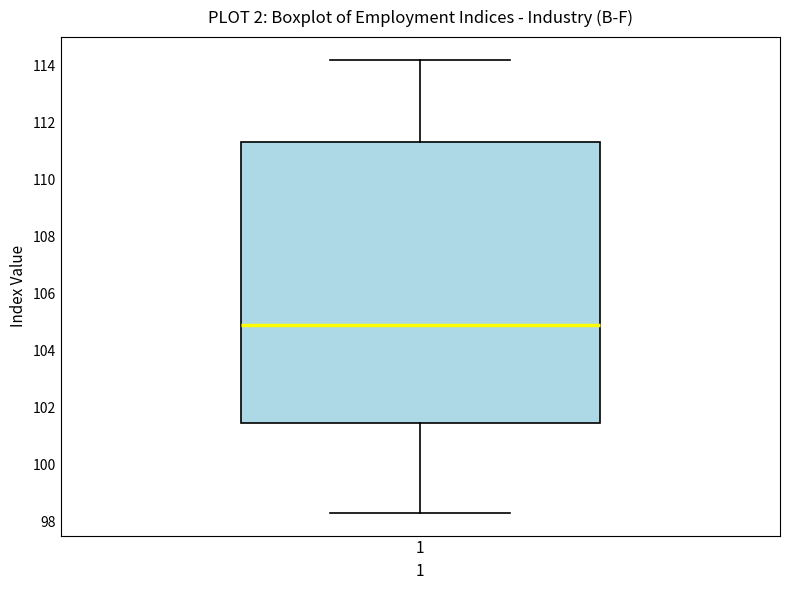

Where does the upper whisker of the box at x = 1 end on the y-axis? The values are not printed on the chart, so give them approximately, as read against the axis.

114.2